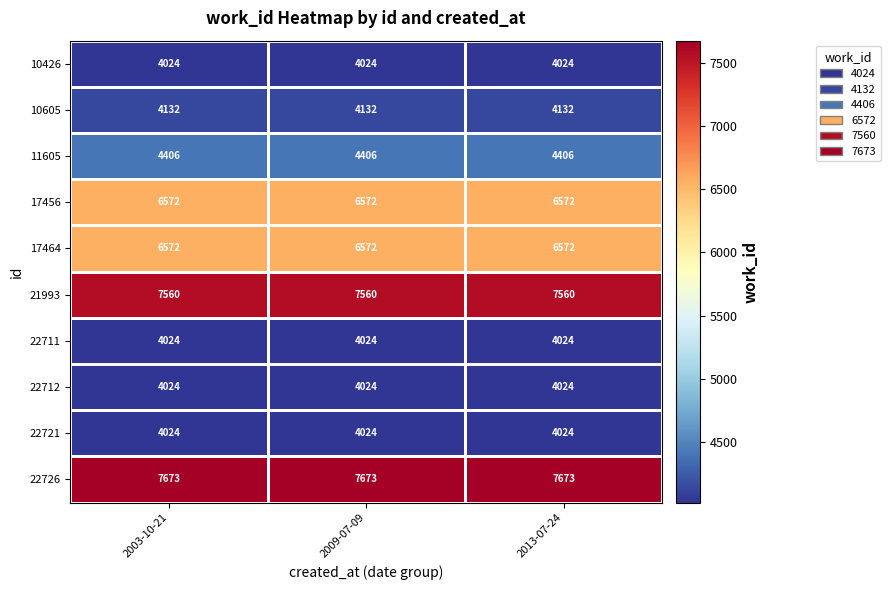

What is the difference between the highest and lowest values at 2013-07-24?

3649